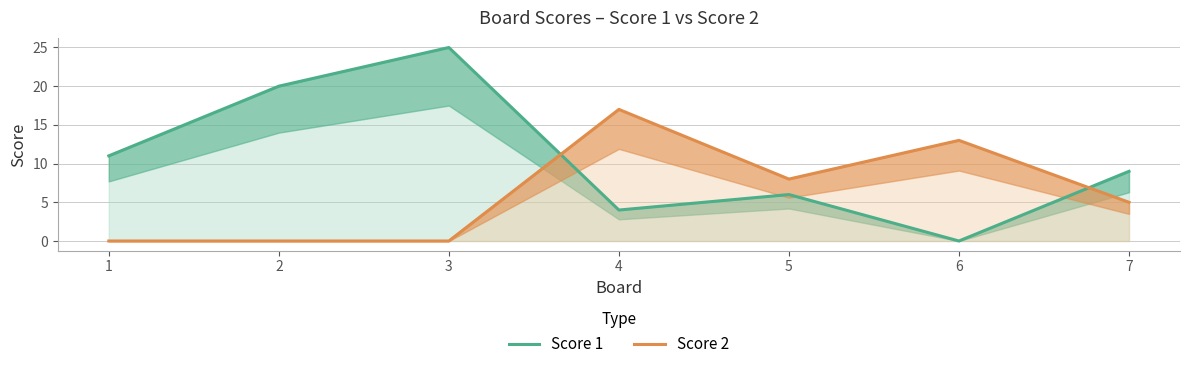

At how many categories does at least one series exceed 16?

3